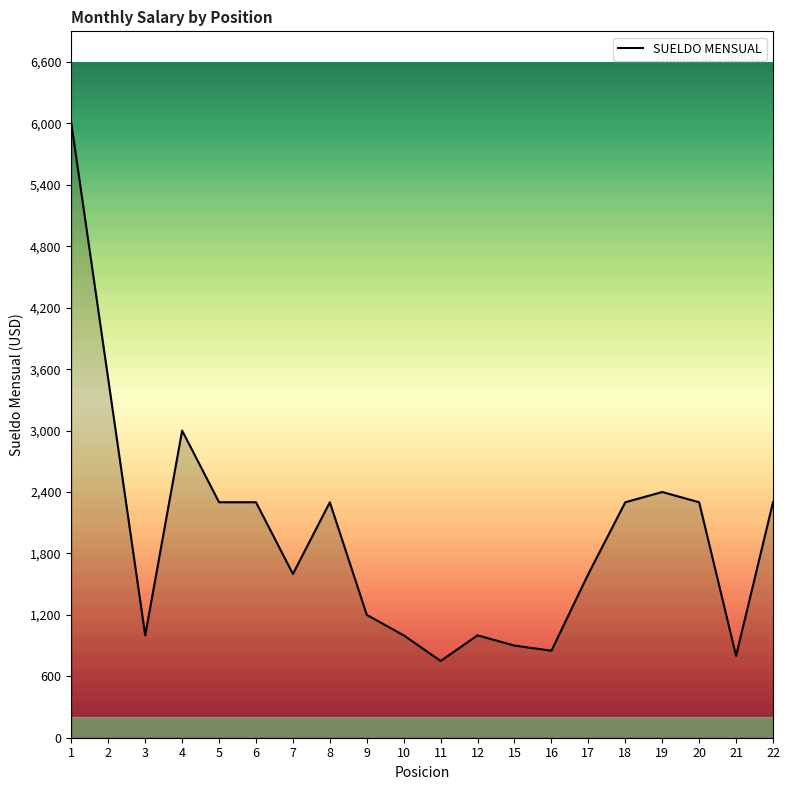

What is the maximum value shown in the chart?

6000